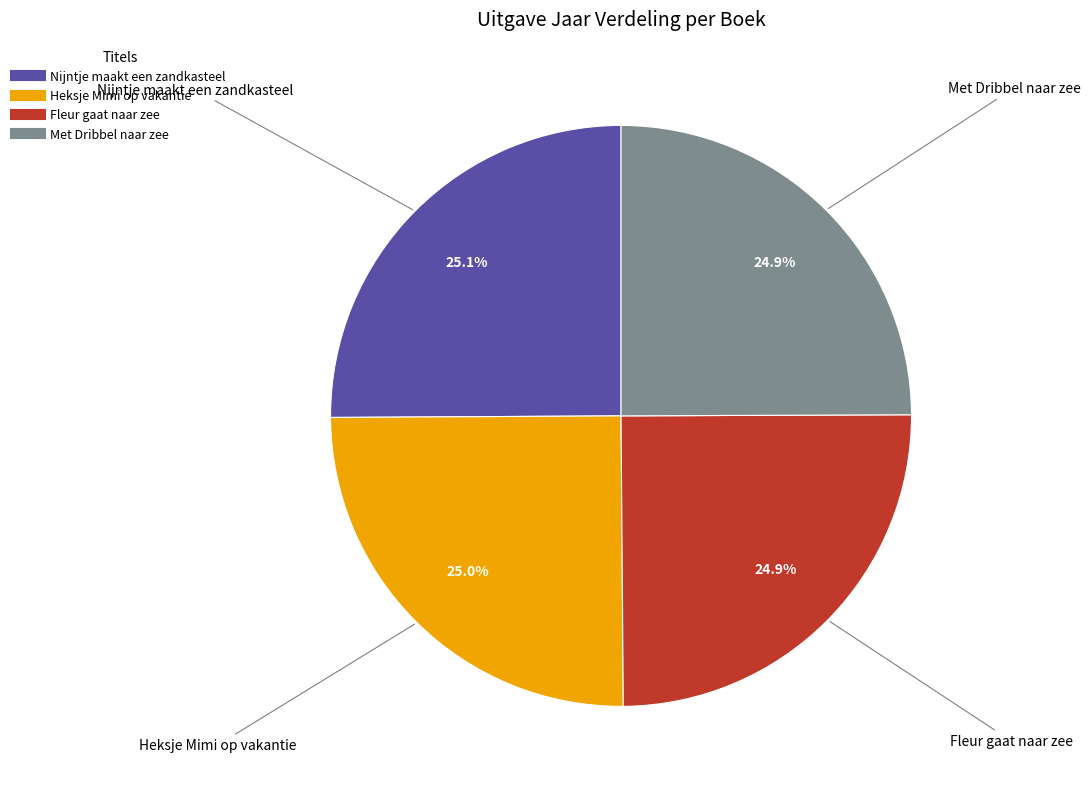

What portion of the pie excludes Met Dribbel naar zee?

75.1%